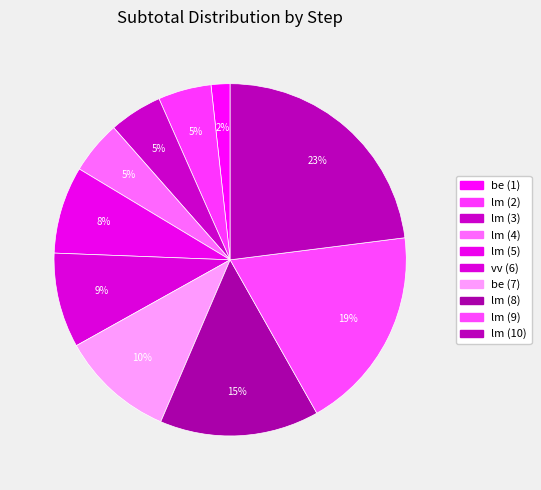

How many segments does this pie chart have?

10